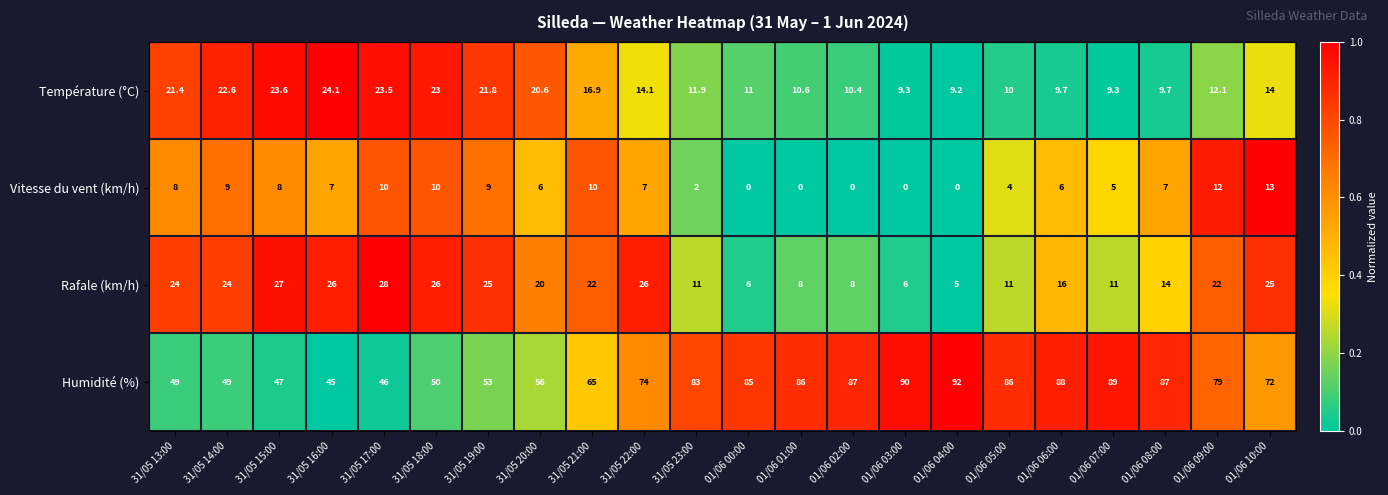

What is the difference between the Vitesse du vent (km/h) values at 31/05 14:00 and 31/05 18:00?

1.0